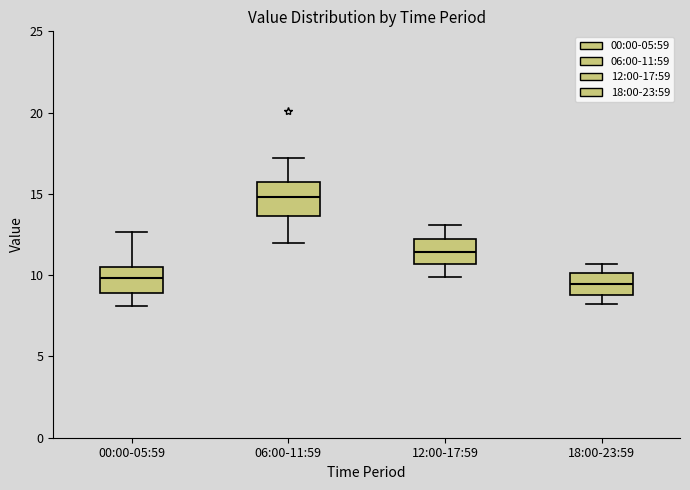

Reading left to right, read every box against the y-axis: the position of its median line, the range the box covers, and the ends of its whiskers. The values are not printed on the chart, so give them approximately, as read against the axis.

00:00-05:59: median 10.0, box 9.0 to 10.5, whiskers 8.0 to 12.5
06:00-11:59: median 15.0, box 13.5 to 16.0, whiskers 12.0 to 17.0
12:00-17:59: median 11.5, box 10.5 to 12.0, whiskers 10.0 to 13.0
18:00-23:59: median 9.5, box 9.0 to 10.0, whiskers 8.0 to 10.5